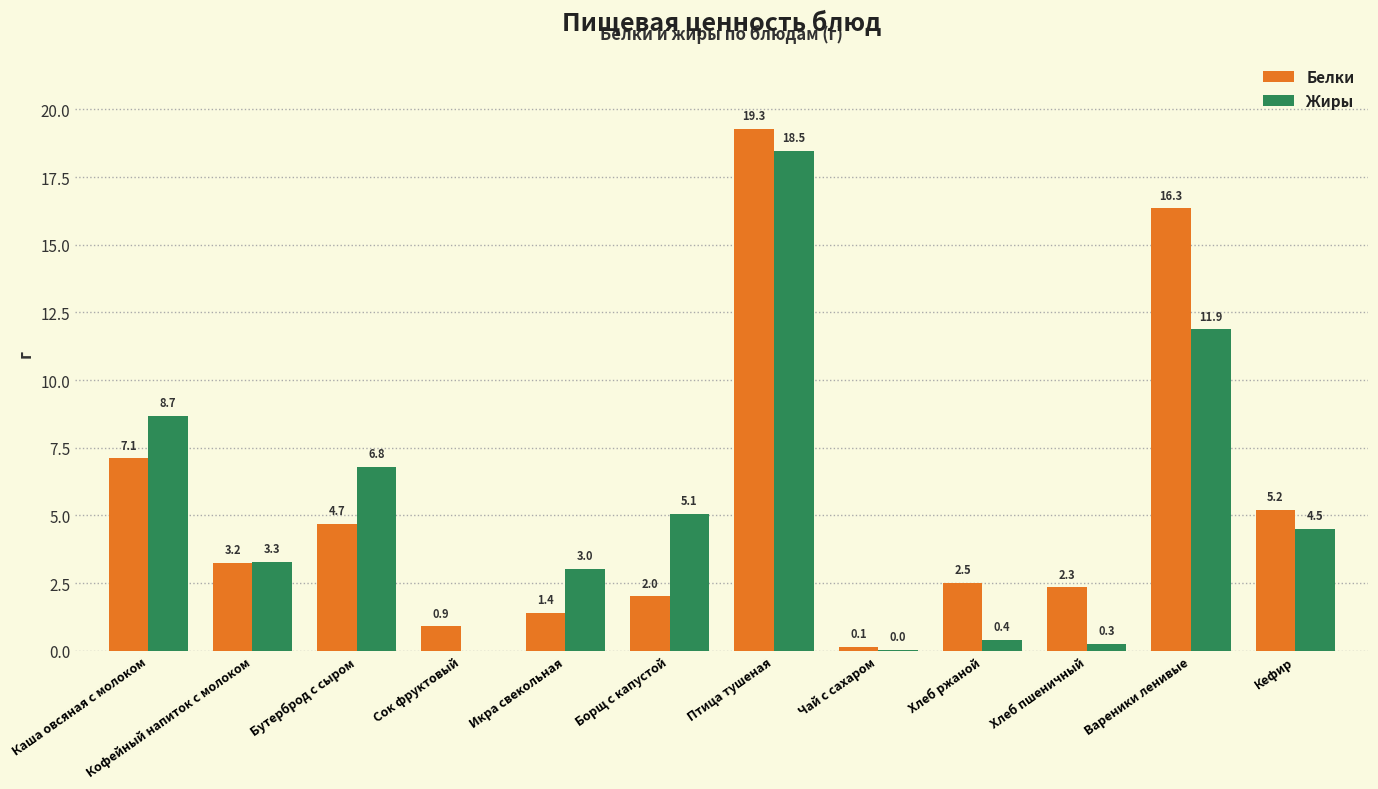

Which series has the largest total across all categories?

Белки